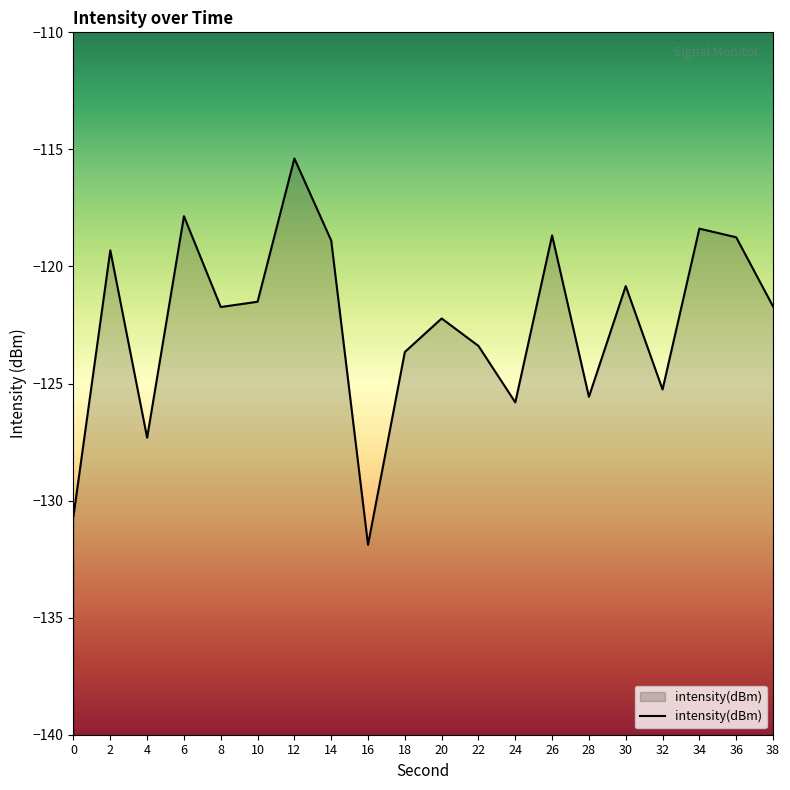

Reading right to left, list all the values displayed in this chart.

-121.7	-118.8	-118.4	-125.3	-120.8	-125.6	-118.7	-125.8	-123.4	-122.2	-123.7	-131.9	-118.9	-115.4	-121.5	-121.7	-117.9	-127.3	-119.3	-130.7